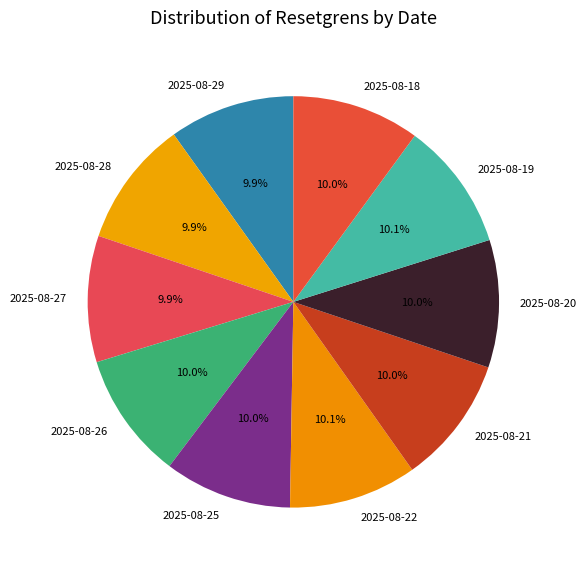

To the nearest percent, what portion does 2025-08-27 represent?

10%